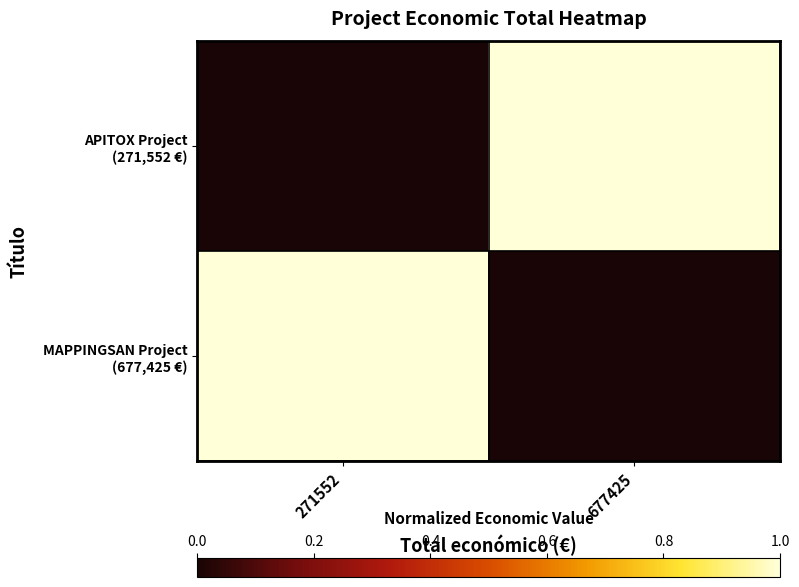

Count the number of categories in the chart.

2